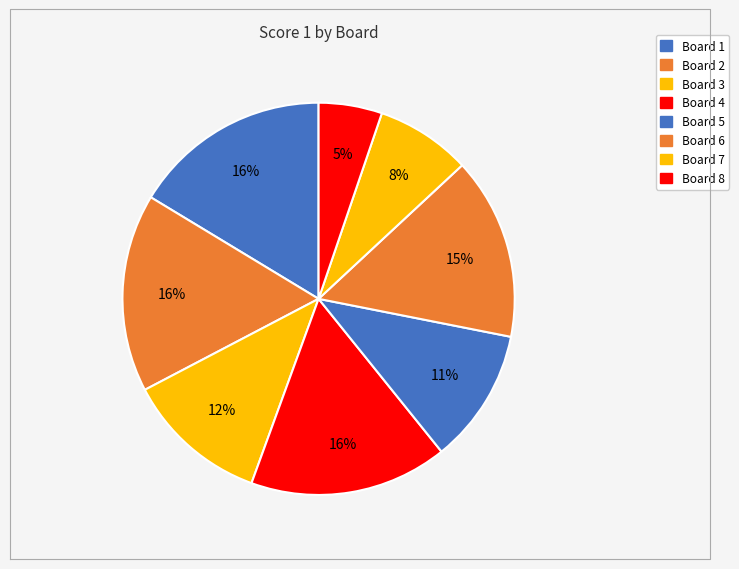

Rank the categories by value from highest to lowest.

1, 2, 4, 6, 3, 5, 7, 8